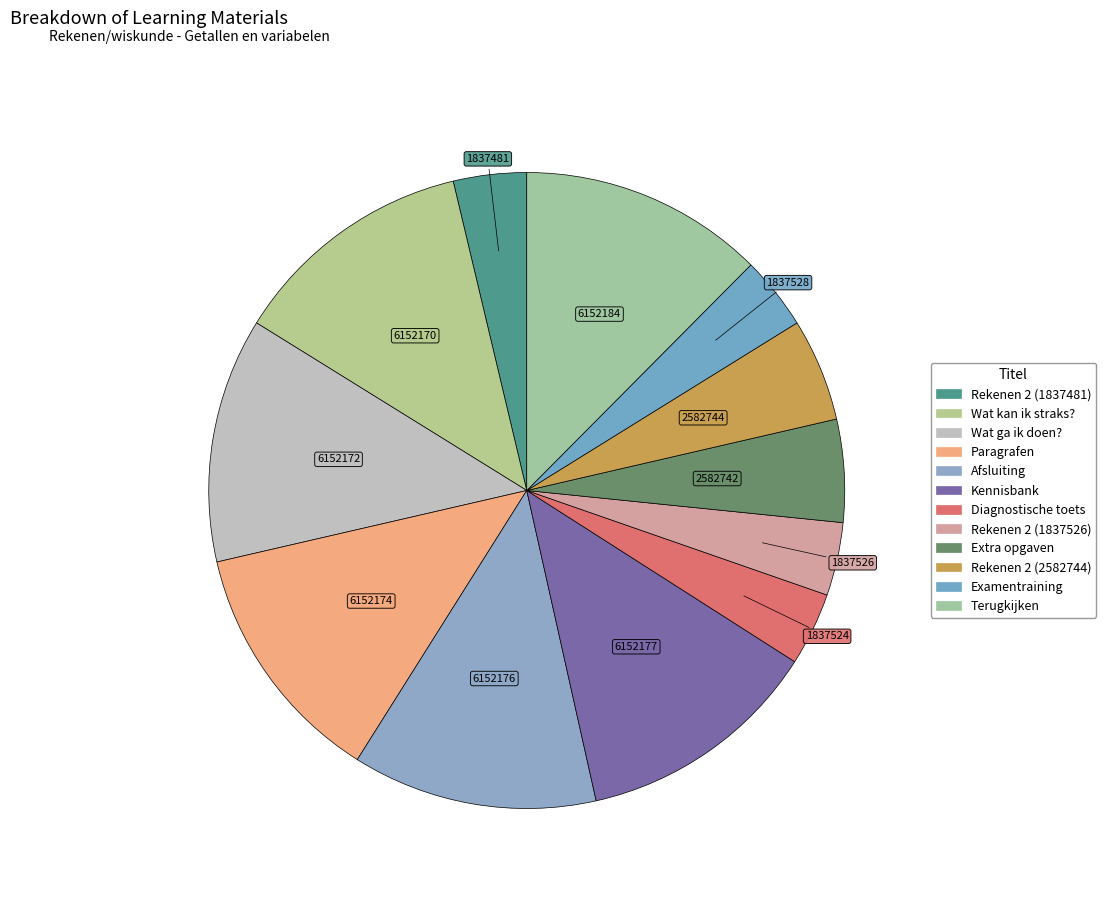

Is it true that Extra opgaven is 5% of the pie?

True